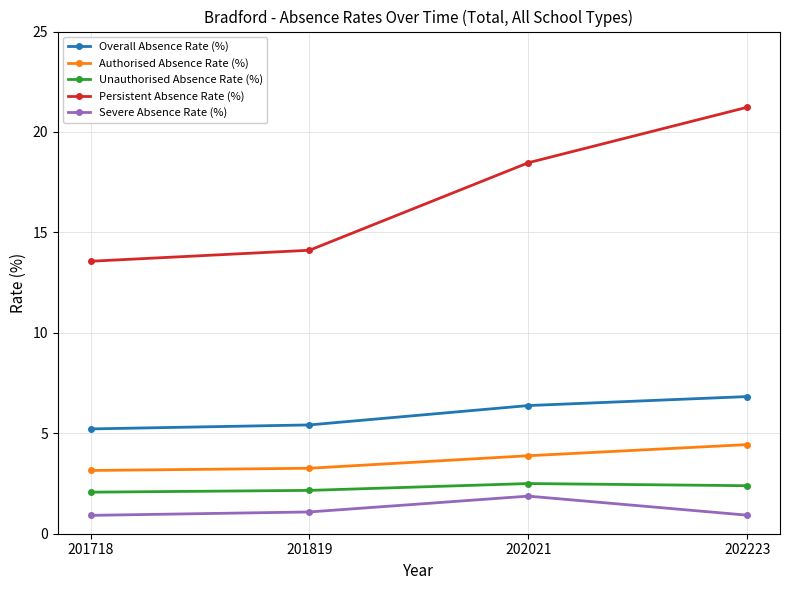

Is it true that Unauthorised Absence Rate (%) equals 1.1 at 201718?

False